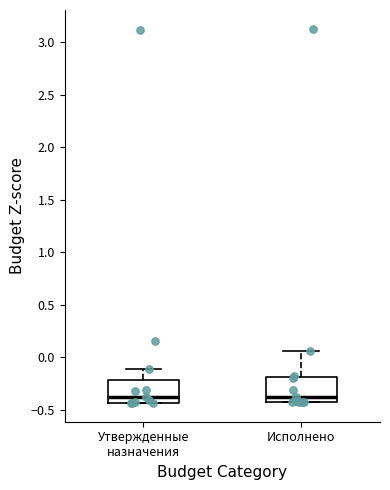

Where does the upper whisker of the box for Исполнено end on the y-axis? The values are not printed on the chart, so give them approximately, as read against the axis.

0.05